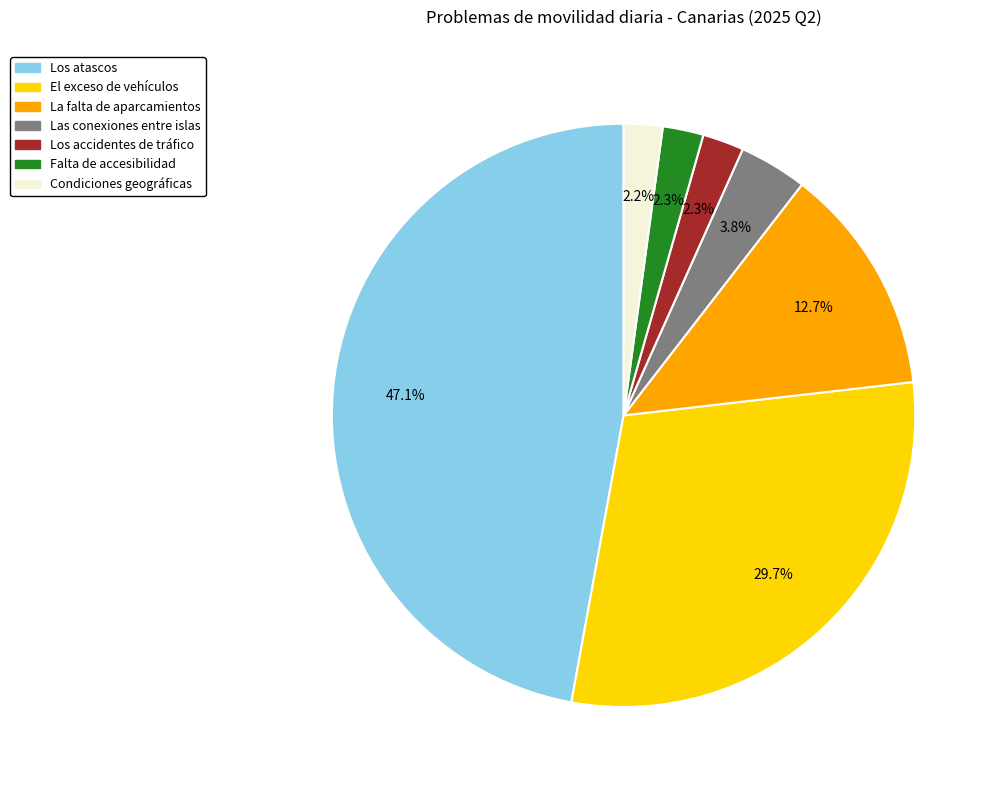

Does any single category account for the majority?

No